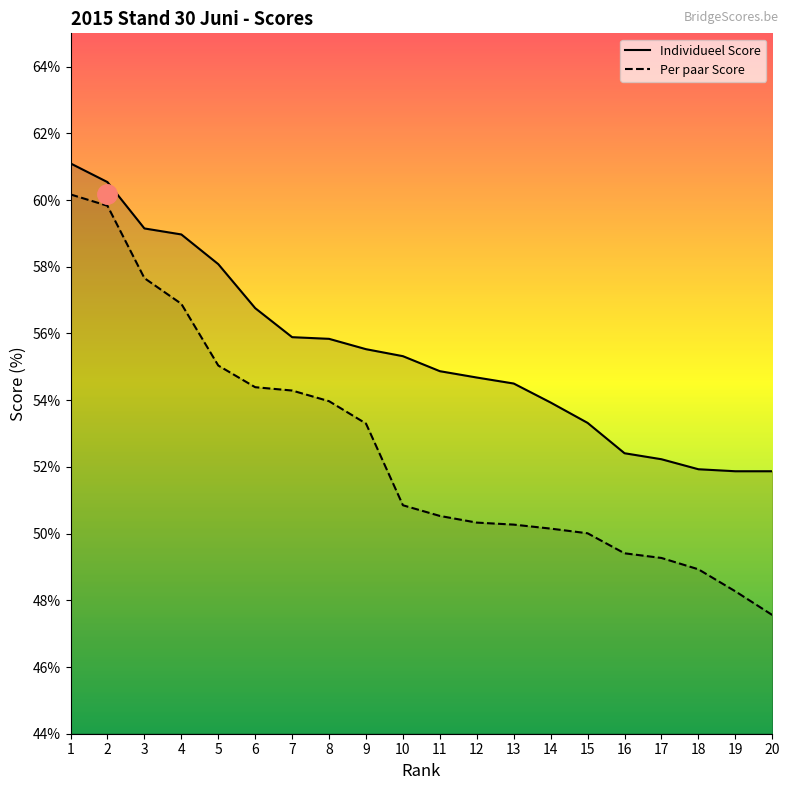

At 14, list the series in order from largest to smallest.

Individueel Score, Per paar Score